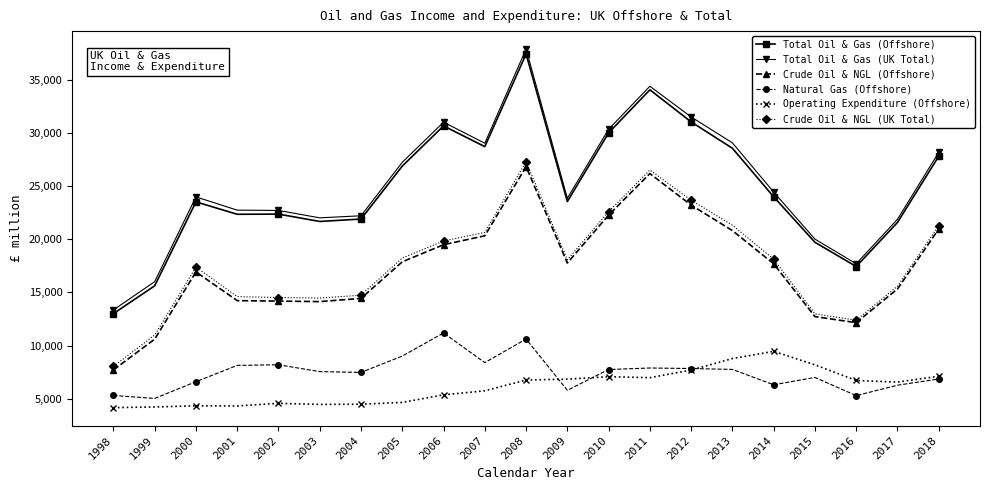

What is the greatest value displayed?

37918.0